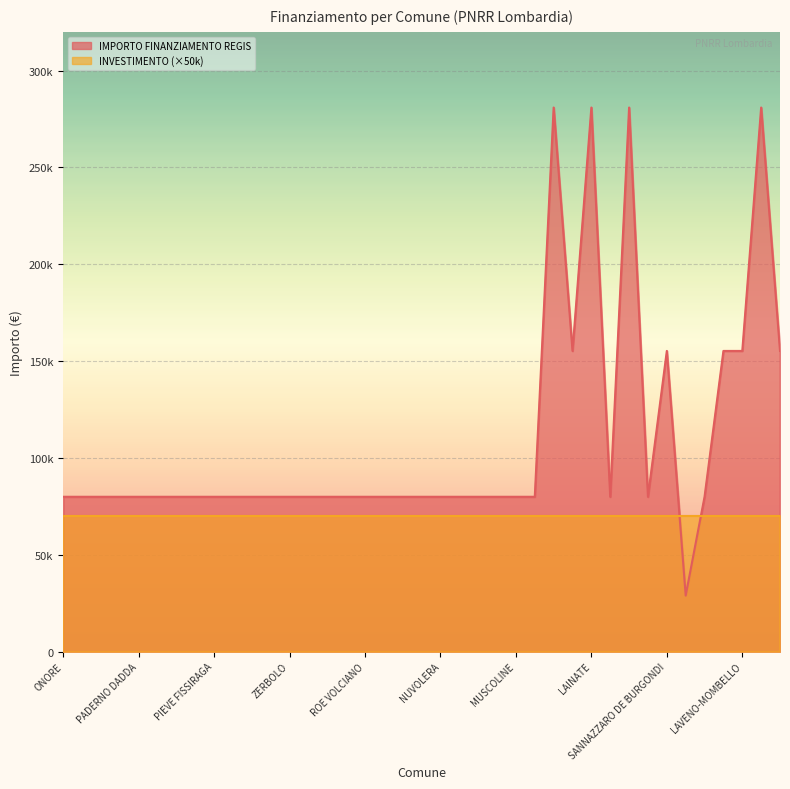

True or false: the data shows 119129 at PERTICA ALTA.

False